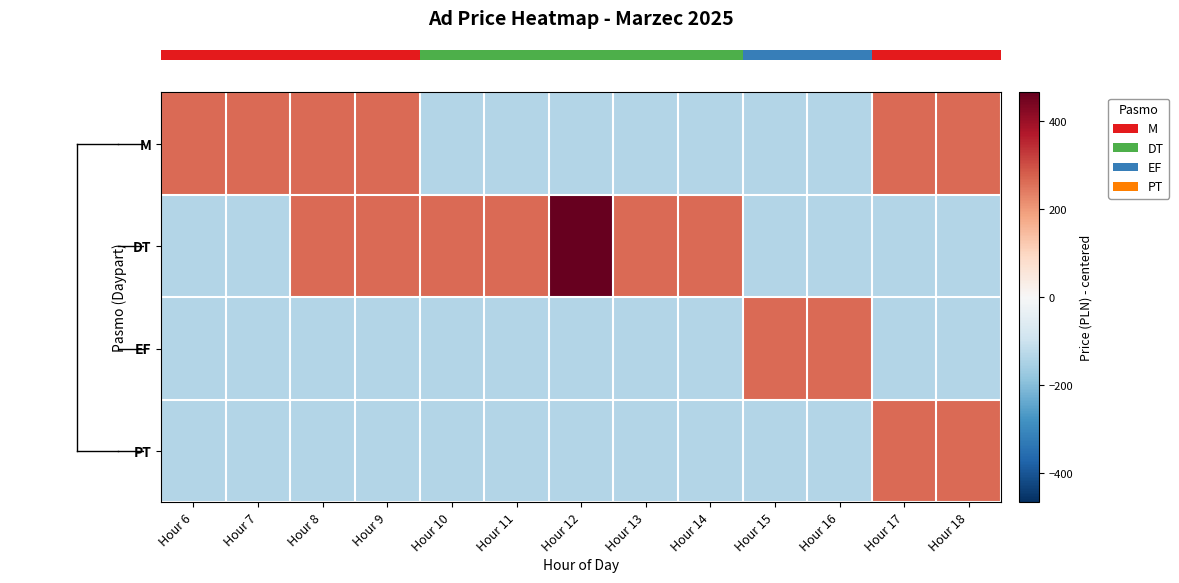

How many data points does each series have?

13